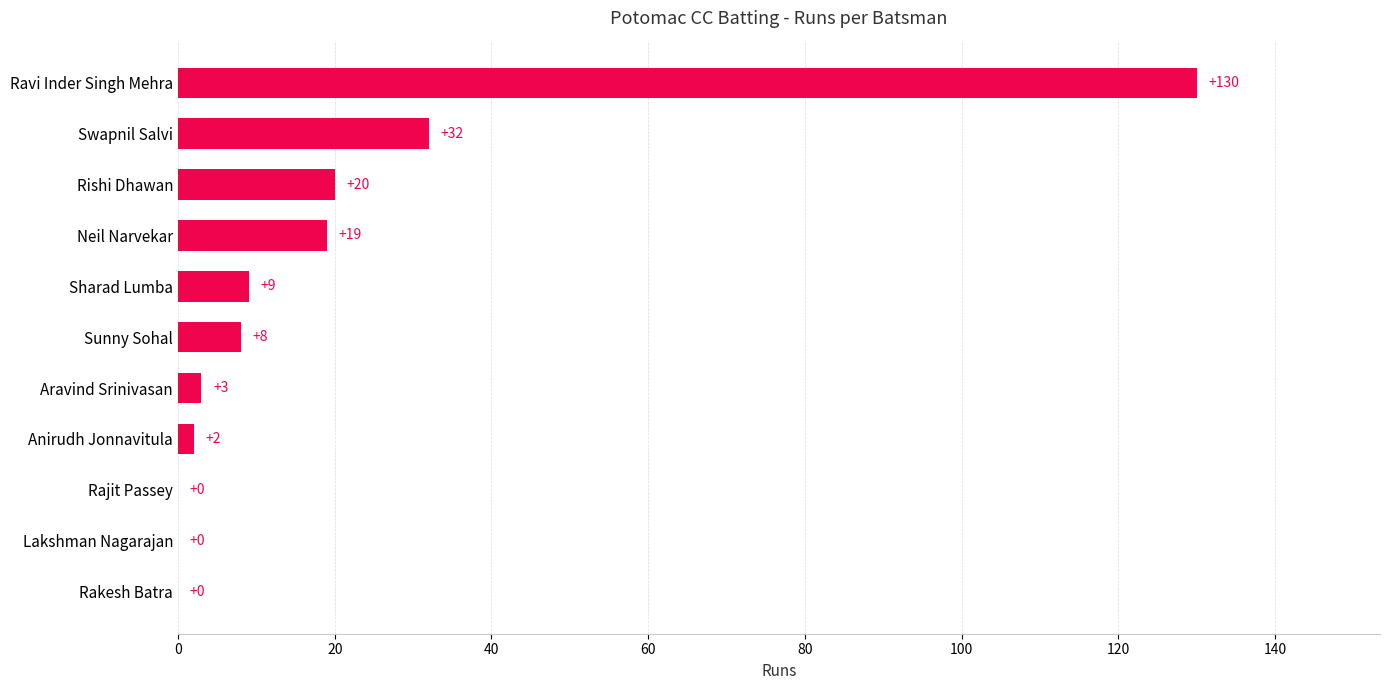

Which category has the highest value across all series?

Ravi Inder Singh Mehra